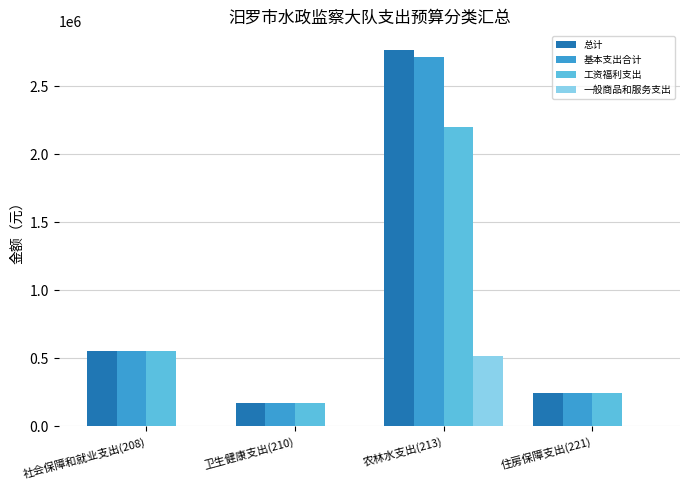

At which label is 工资福利支出 closest to 1185786?

社会保障和就业支出(208)